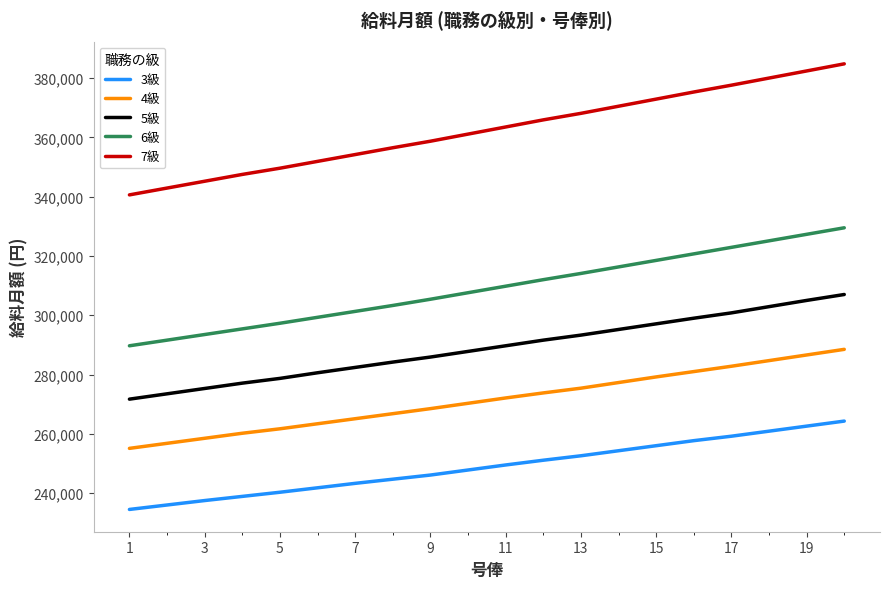

How many lines are shown in the chart?

5